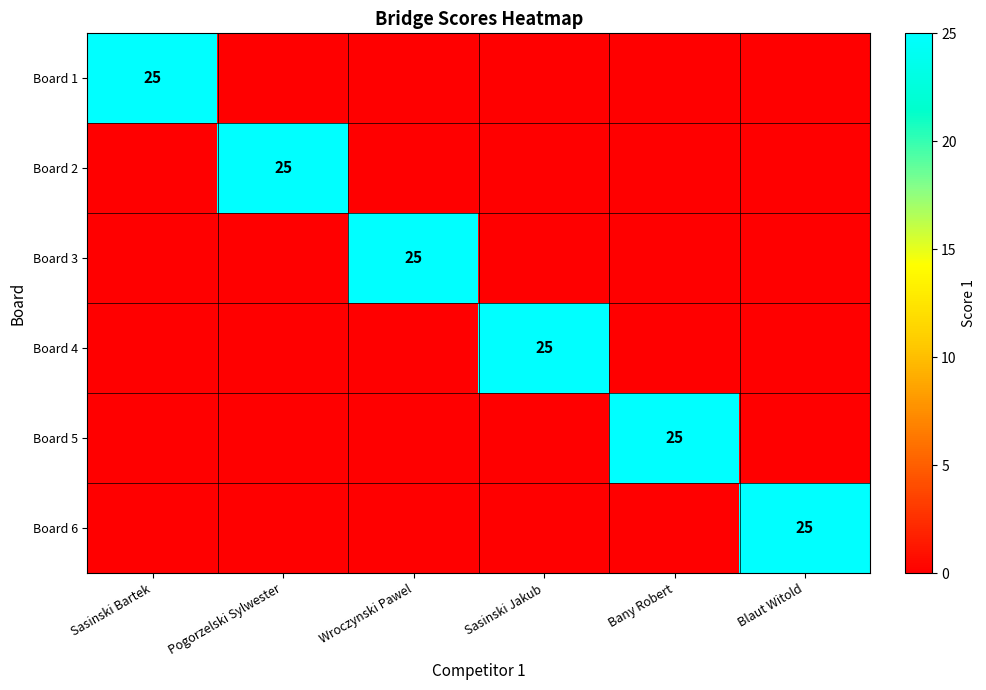

What is the maximum value for Board 2?

25